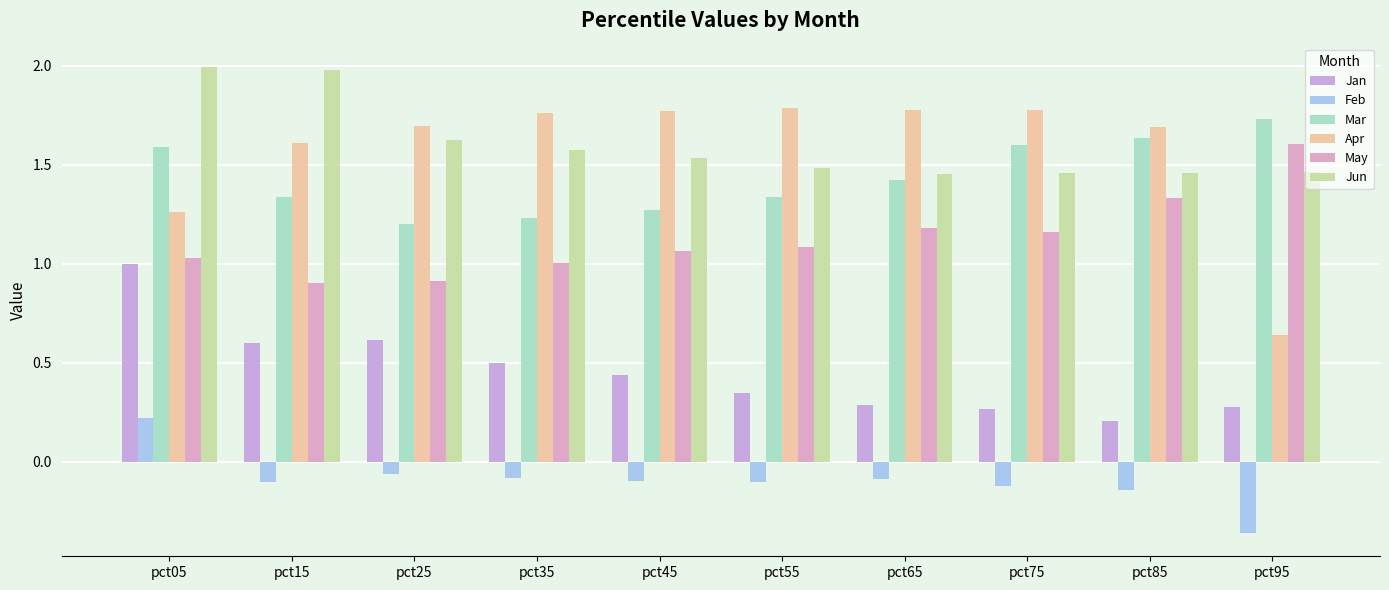

What is the total value across all series at pct95?

5.3